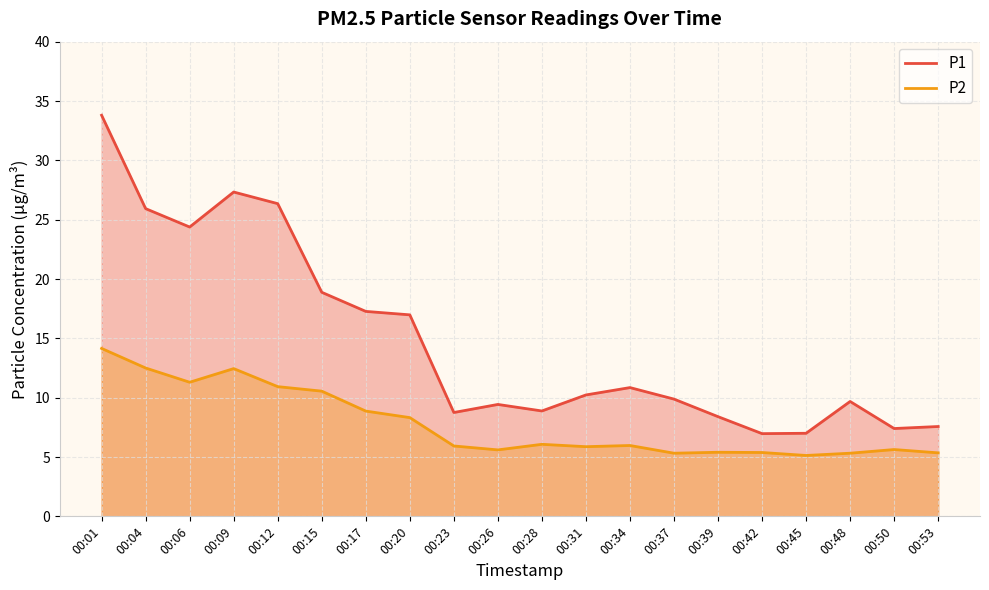

True or false: P2 and P1 cross at least once.

False